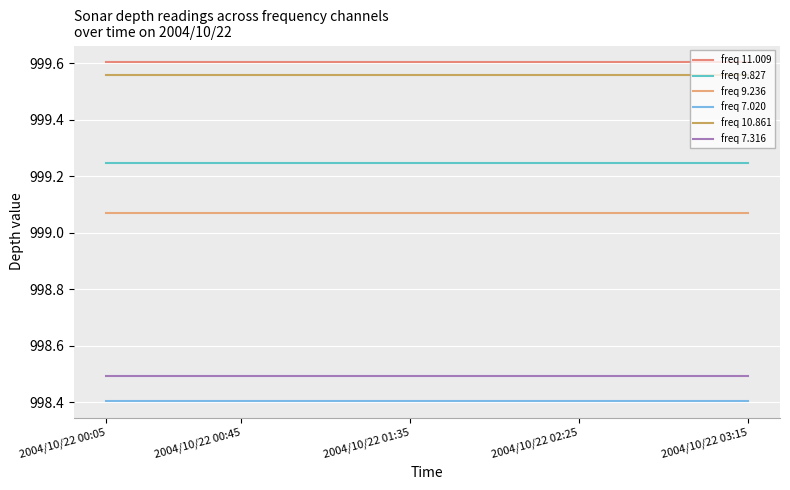

Reading right to left, extract all data points from this chart.

freq 11.009: 999.6	999.6	999.6	999.6	999.6	999.6	999.6	999.6	999.6	999.6	999.6	999.6	999.6	999.6	999.6	999.6	999.6	999.6	999.6	999.6
freq 9.827: 999.2	999.2	999.2	999.2	999.2	999.2	999.2	999.2	999.2	999.2	999.2	999.2	999.2	999.2	999.2	999.2	999.2	999.2	999.2	999.2
freq 9.236: 999.1	999.1	999.1	999.1	999.1	999.1	999.1	999.1	999.1	999.1	999.1	999.1	999.1	999.1	999.1	999.1	999.1	999.1	999.1	999.1
freq 7.020: 998.4	998.4	998.4	998.4	998.4	998.4	998.4	998.4	998.4	998.4	998.4	998.4	998.4	998.4	998.4	998.4	998.4	998.4	998.4	998.4
freq 10.861: 999.6	999.6	999.6	999.6	999.6	999.6	999.6	999.6	999.6	999.6	999.6	999.6	999.6	999.6	999.6	999.6	999.6	999.6	999.6	999.6
freq 7.316: 998.5	998.5	998.5	998.5	998.5	998.5	998.5	998.5	998.5	998.5	998.5	998.5	998.5	998.5	998.5	998.5	998.5	998.5	998.5	998.5